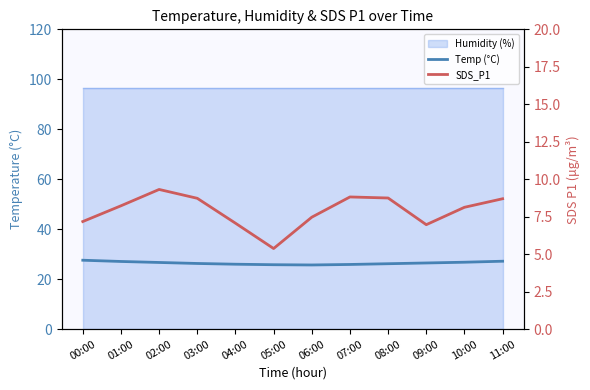

The Temp (°C) series shows 45.6 at 02:00. True or false?

False